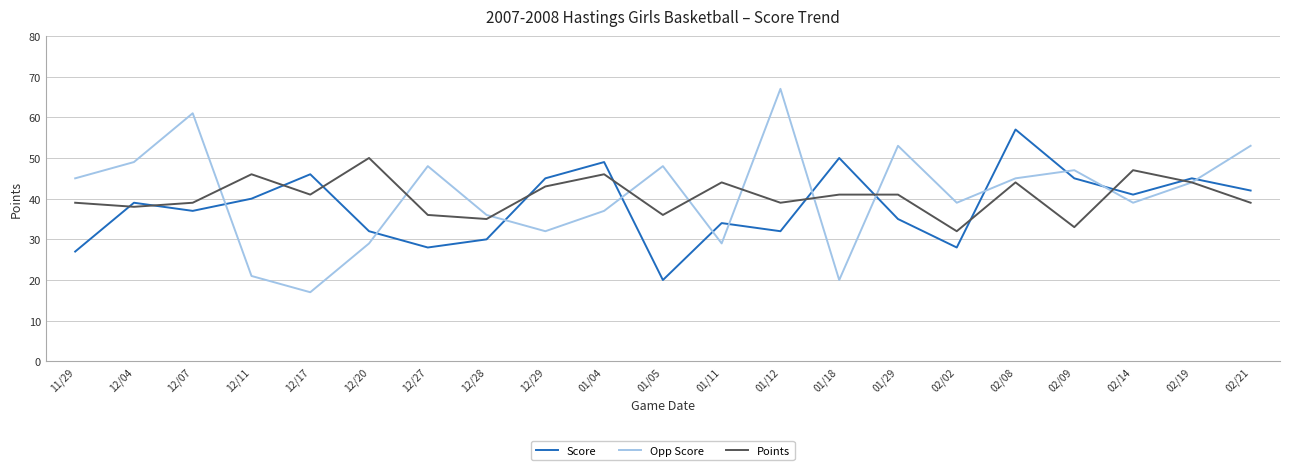

Does the chart display data point markers on the line(s)?

No